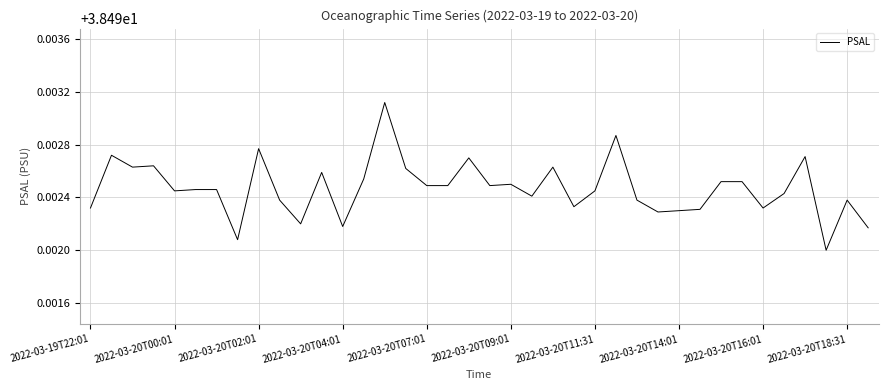

What is the sum of all values?

1462.7